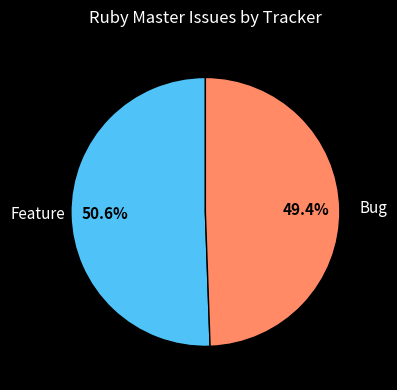

Is there a majority slice in this chart?

Yes